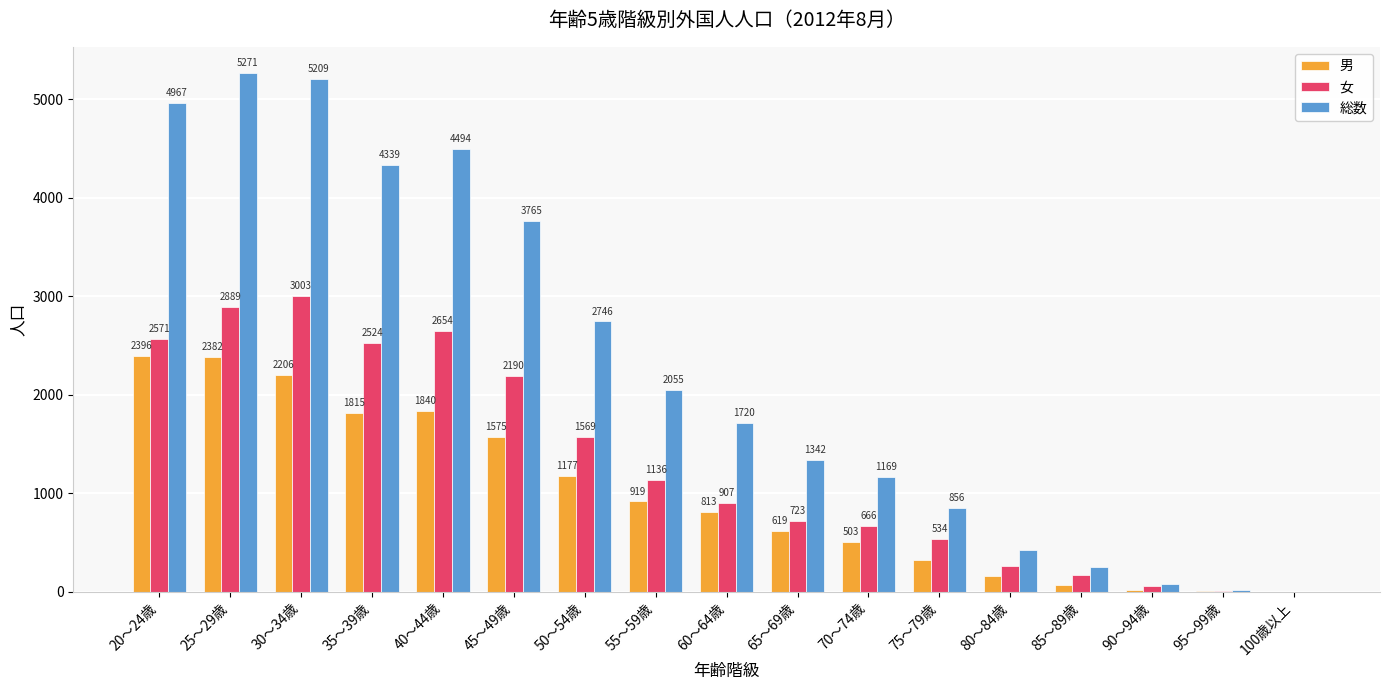

What is the difference between the 女 values at 65～69歳 and 55～59歳?

413